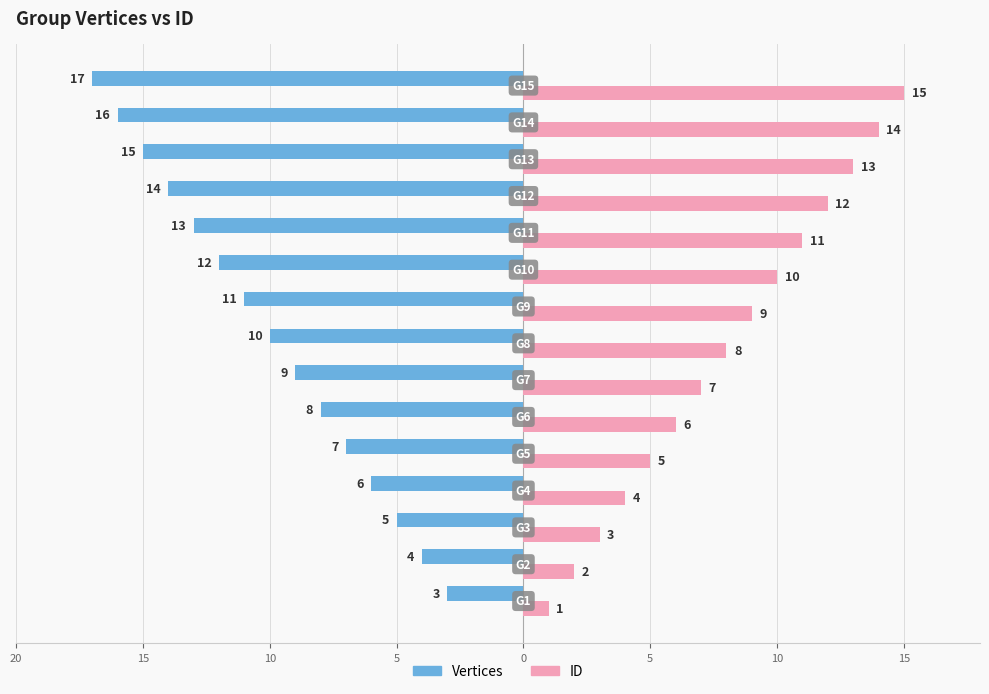

What are all the series names shown in the legend?

Vertices, ID